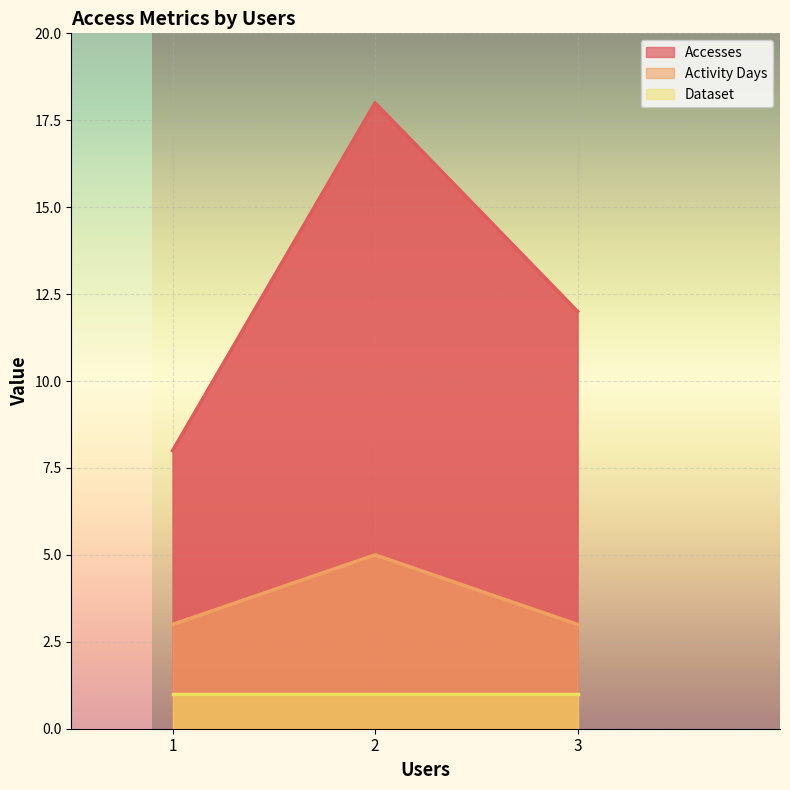

What is the maximum value for Accesses?

18